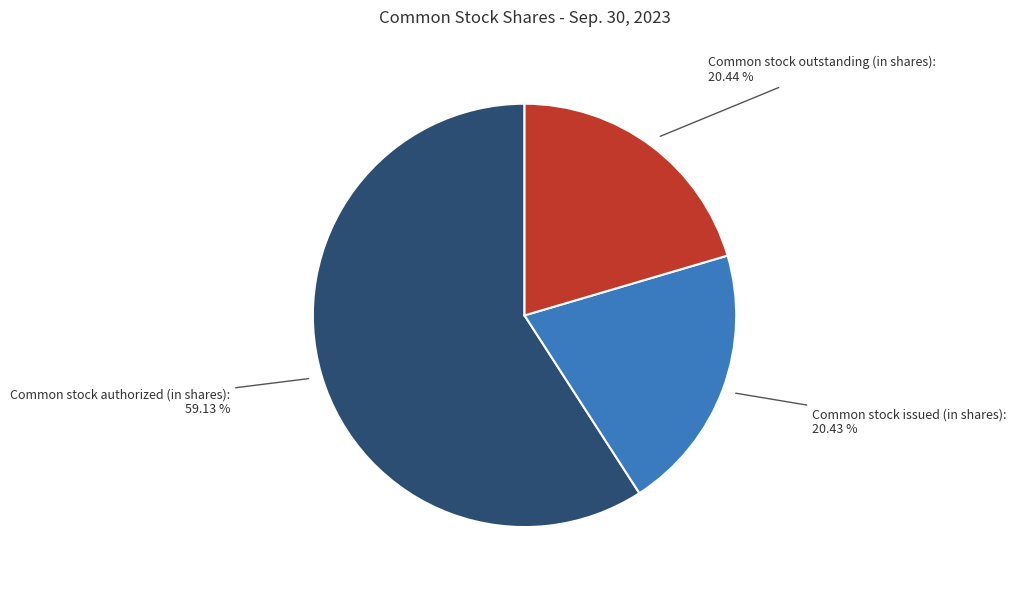

Which category has the biggest portion of the pie?

Common stock authorized (in shares)